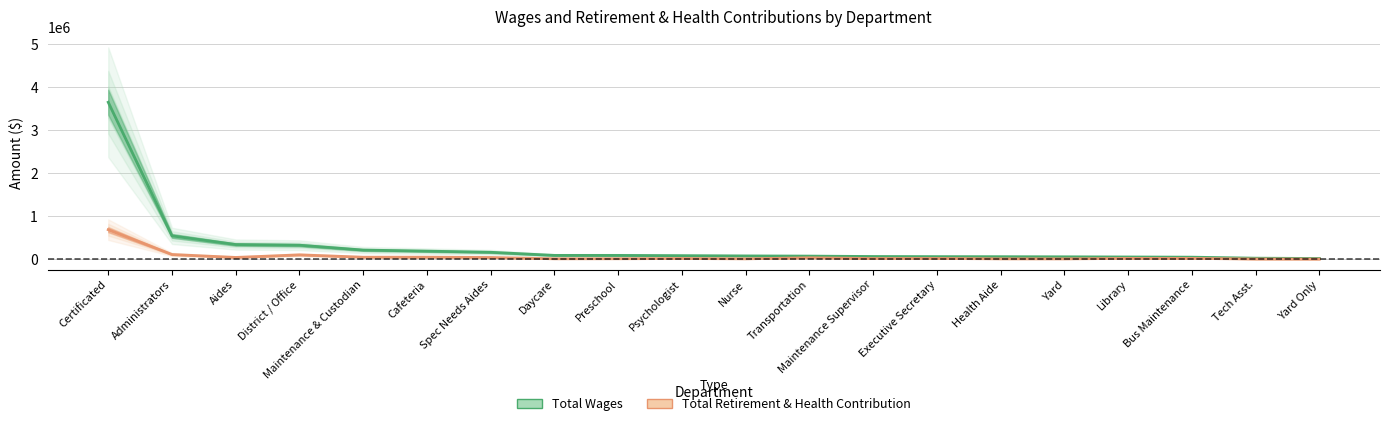

Is it true that Total Wages equals 105646 at Psychologist?

False